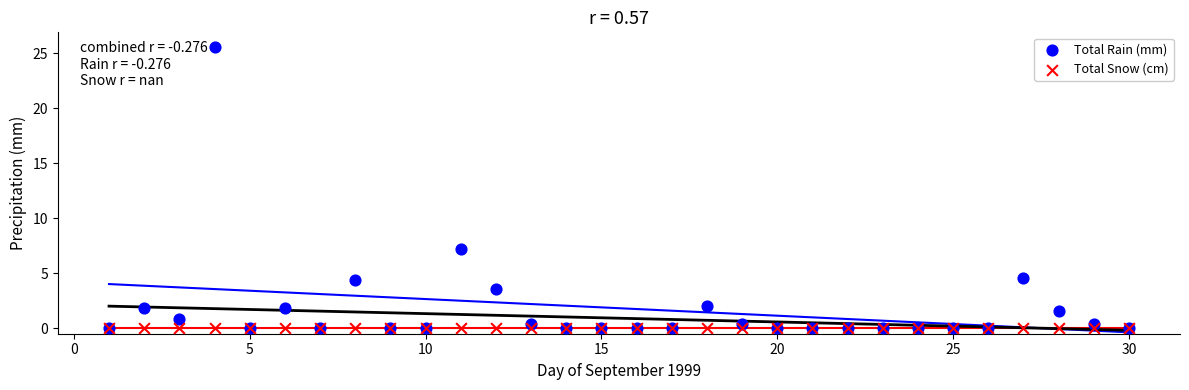

In the Total Rain (mm) series, what Y value is closest to 12?

7.2